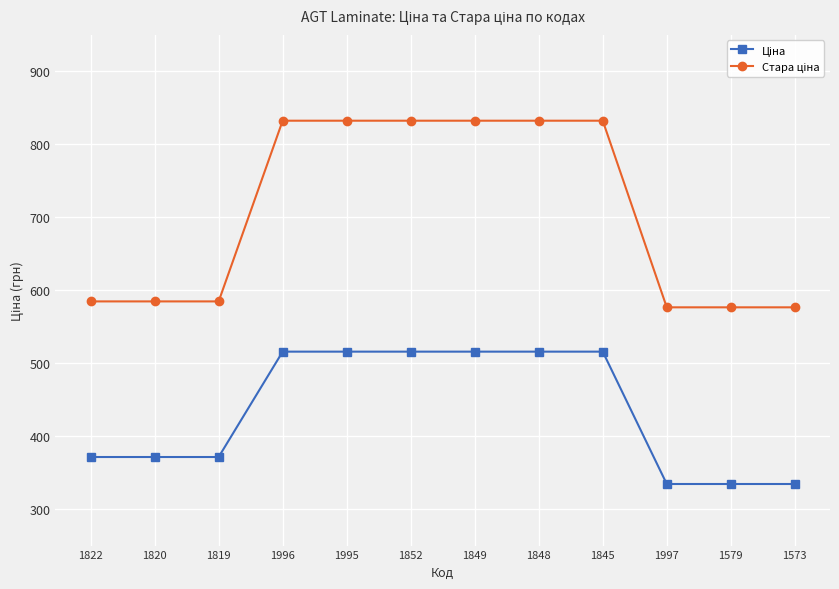

What is the label of the 1st point from the right?

1573